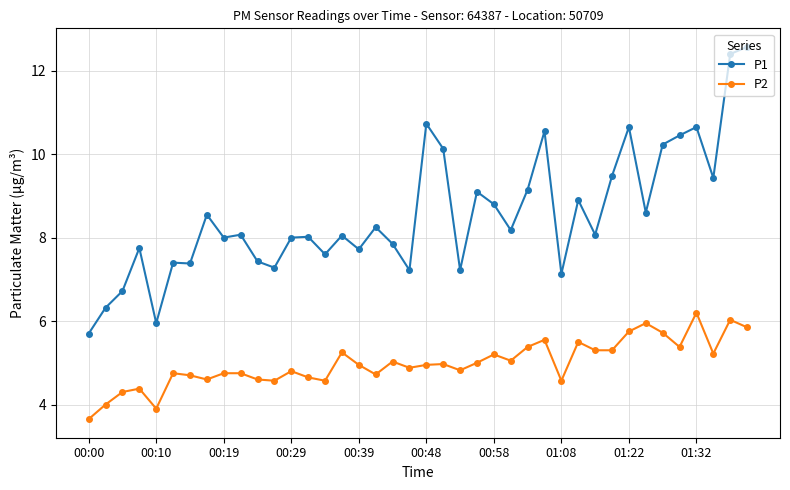

Which series has the largest total across all categories?

P1